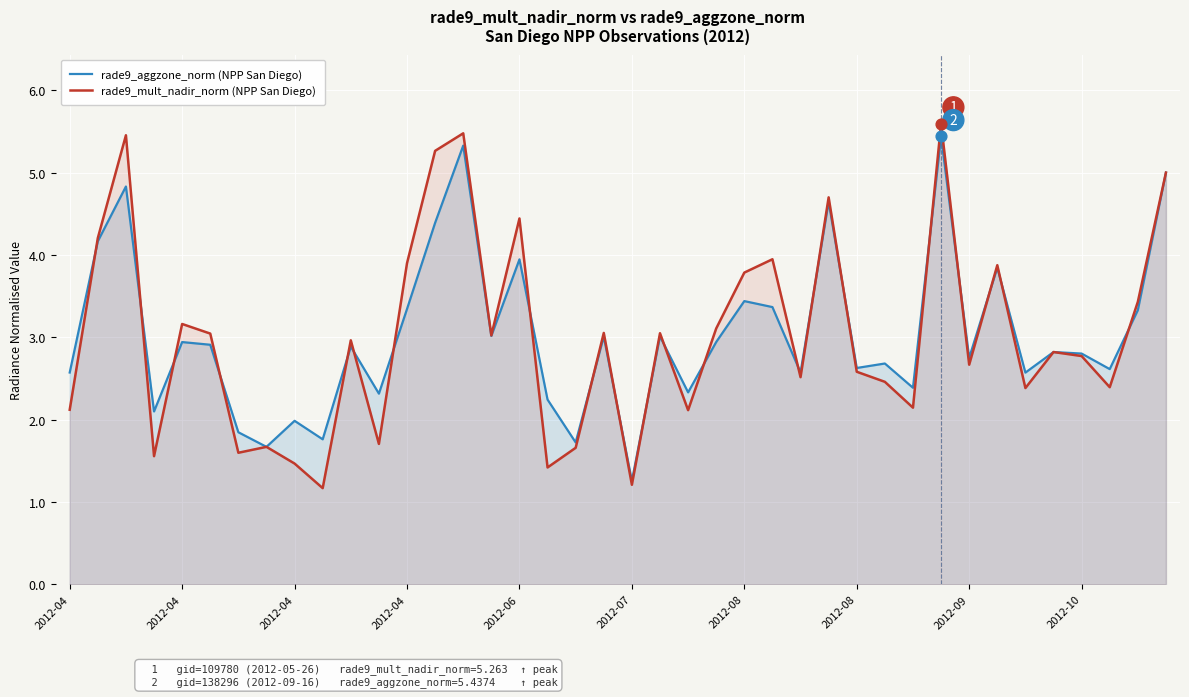

Which series reaches the minimum Y coordinate?

rade9_mult_nadir_norm (NPP San Diego)